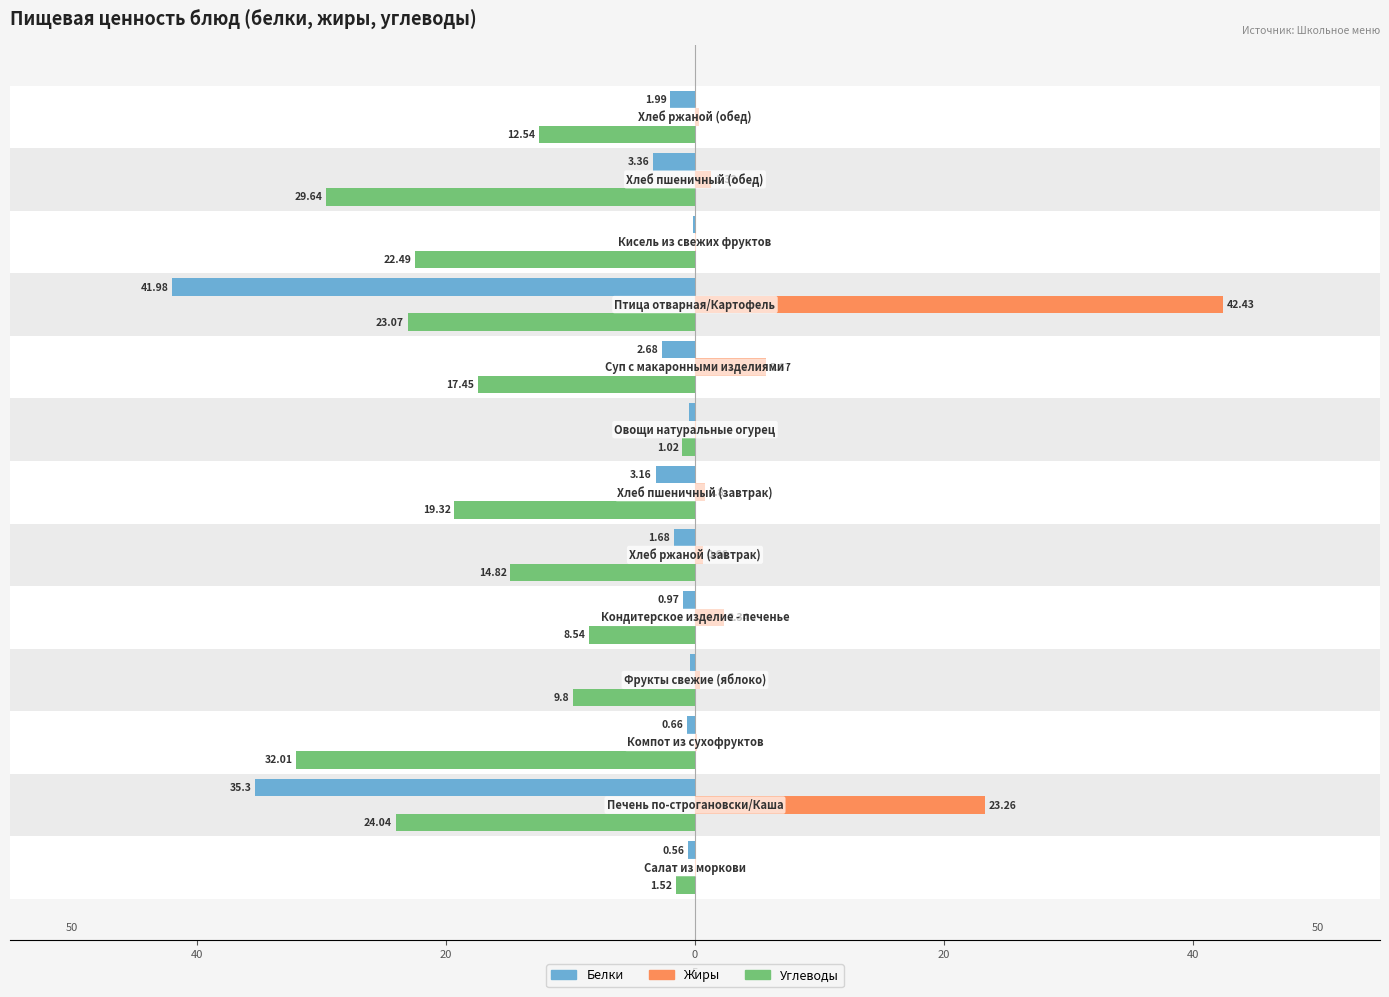

Count the number of categories in the chart.

13